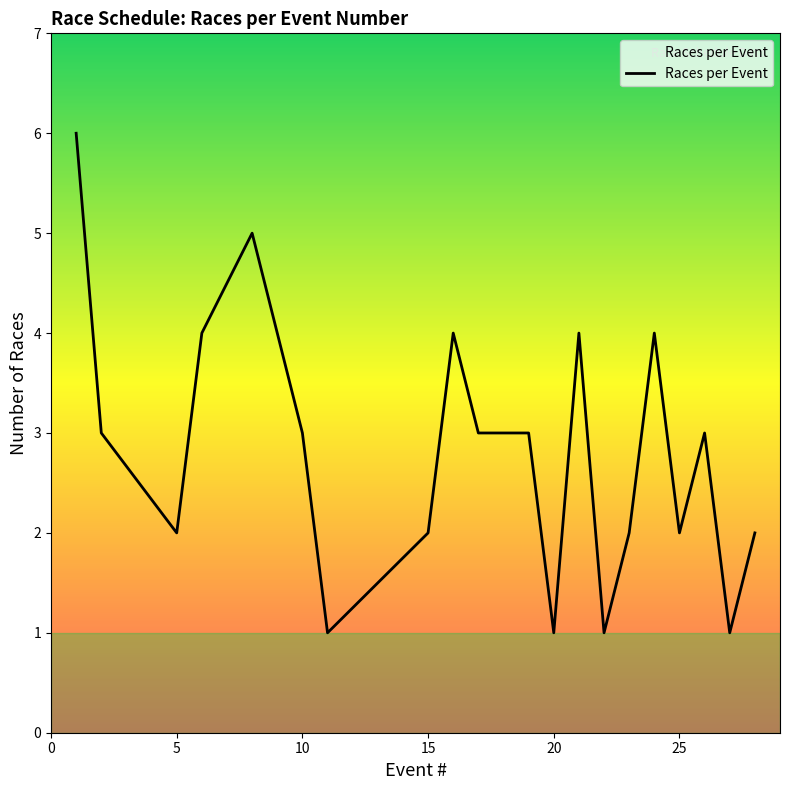

What is the greatest value displayed?

6